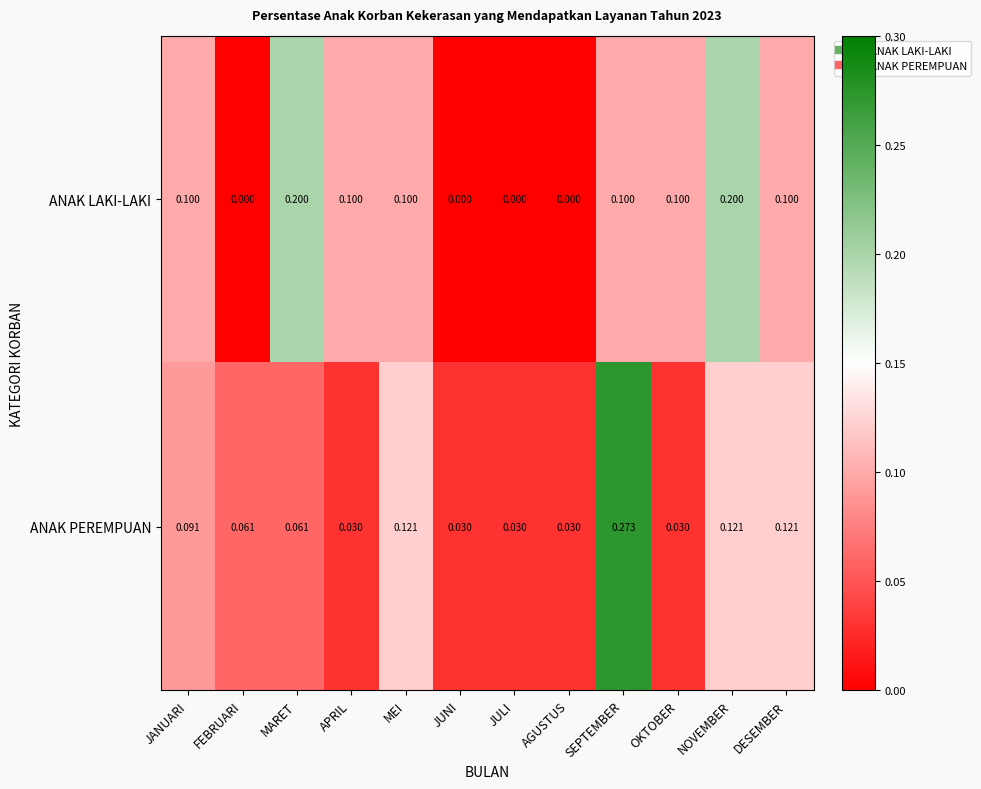

Is the value of ANAK LAKI-LAKI at MARET greater than the value of ANAK PEREMPUAN at APRIL?

Yes